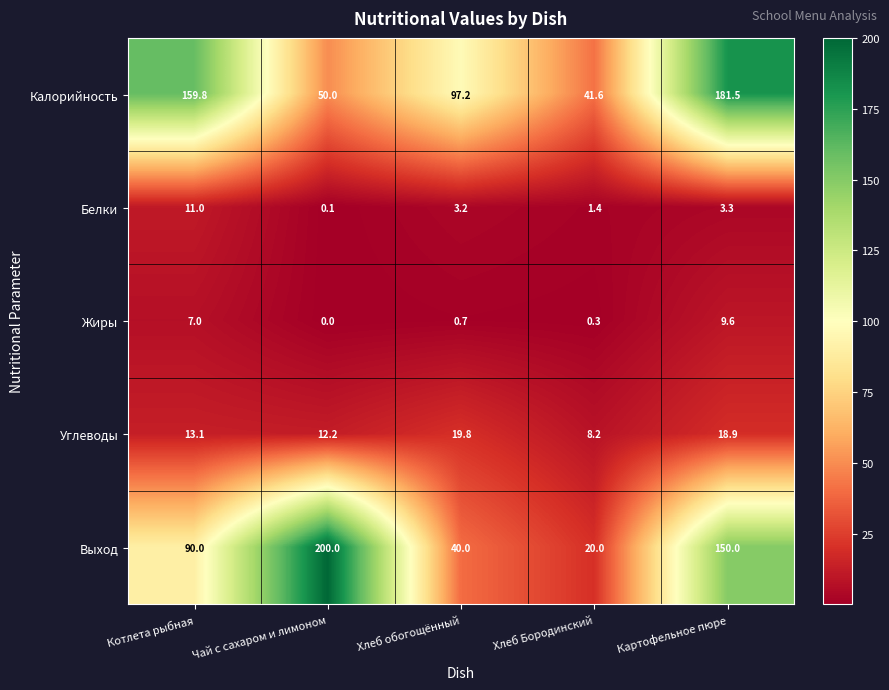

Rank the series by their maximum value, from highest to lowest.

Выход, Калорийность, Углеводы, Белки, Жиры